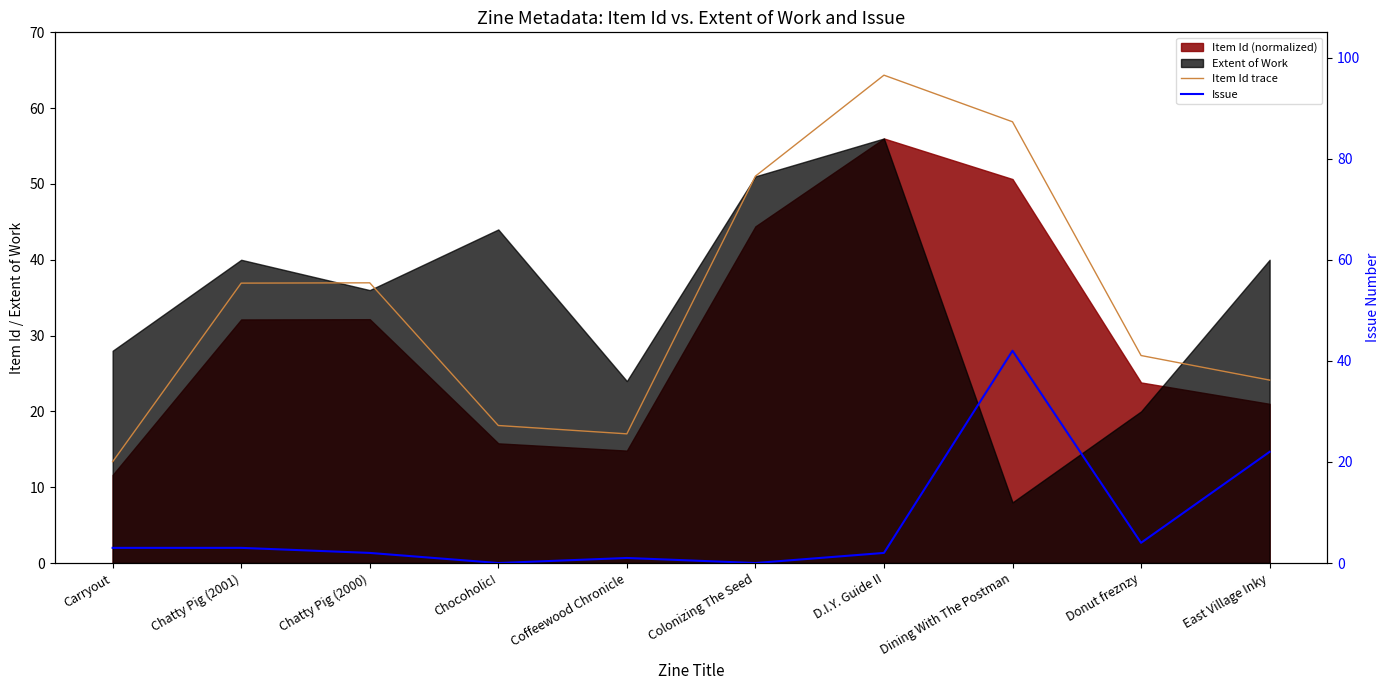

What is the sum of the Item Id trace values at Dining With The Postman and Donut freznzy?

85.6